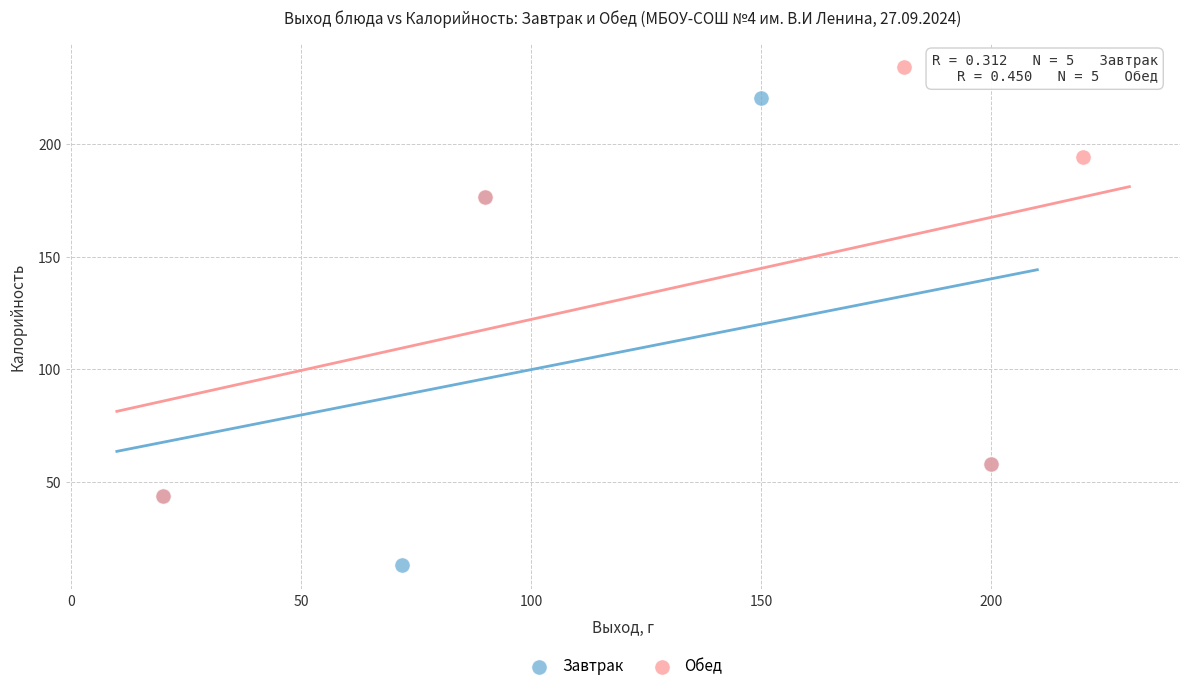

Which series has the widest spread of Y values?

Завтрак